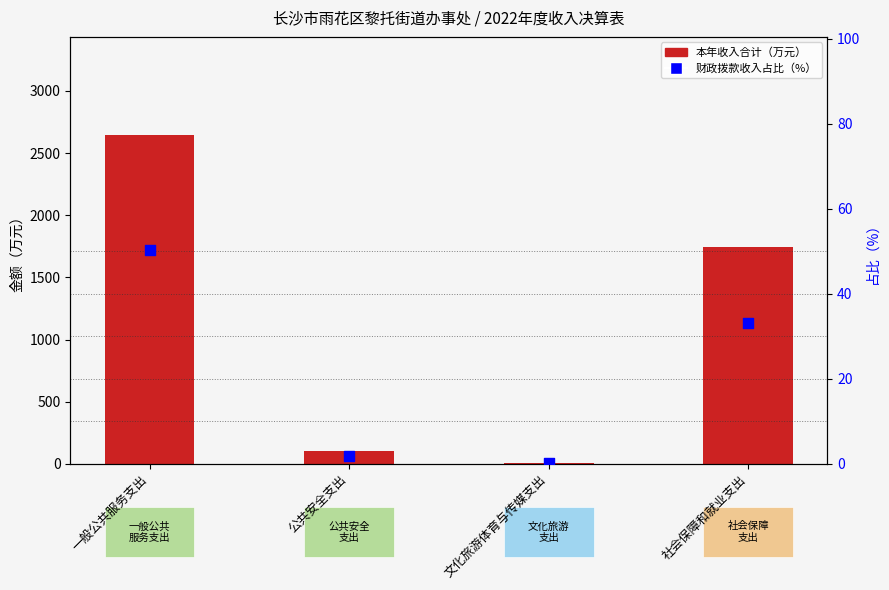

Is the value of 财政拨款收入占比 at 一般公共服务支出 greater than the value of 本年收入合计 at 文化旅游体育与传媒支出?

Yes